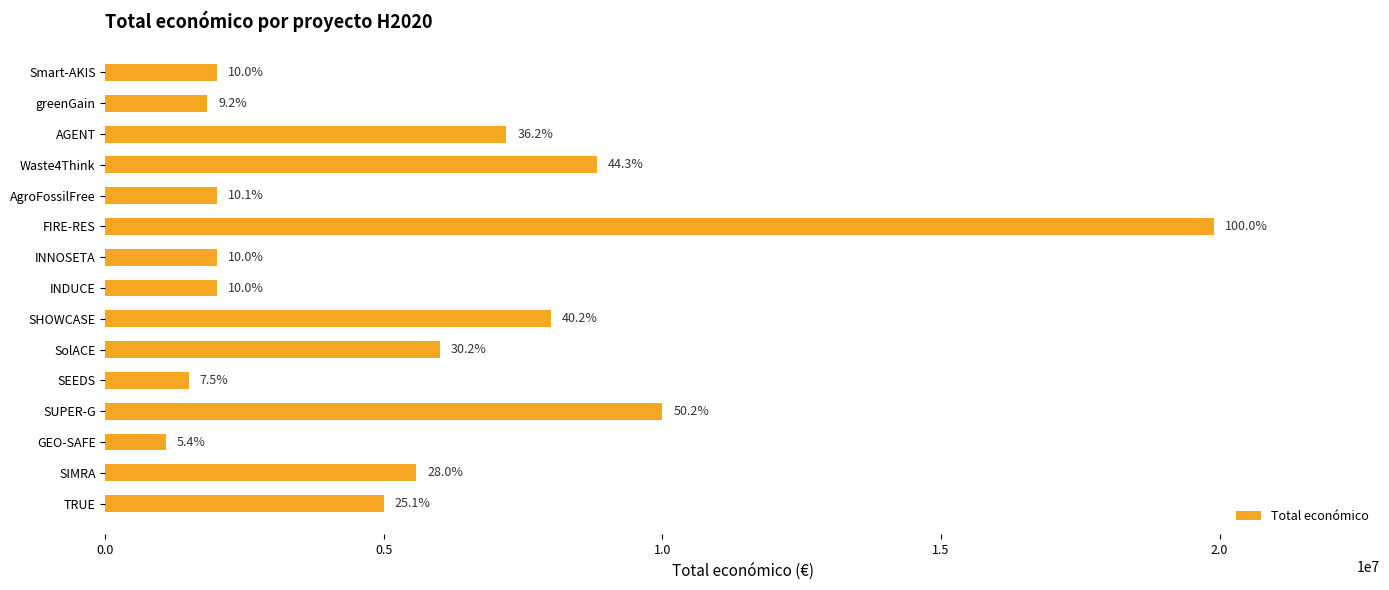

What is the sum of all values?

82886877